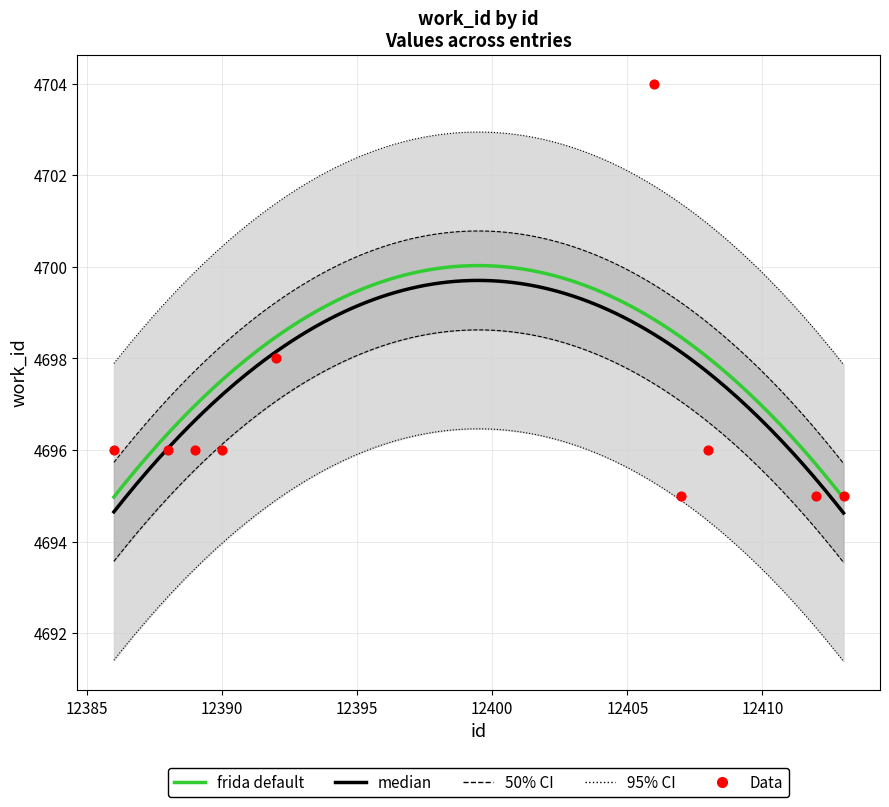

What is the ratio of the value at 12392 to the value at 12390?

1.0